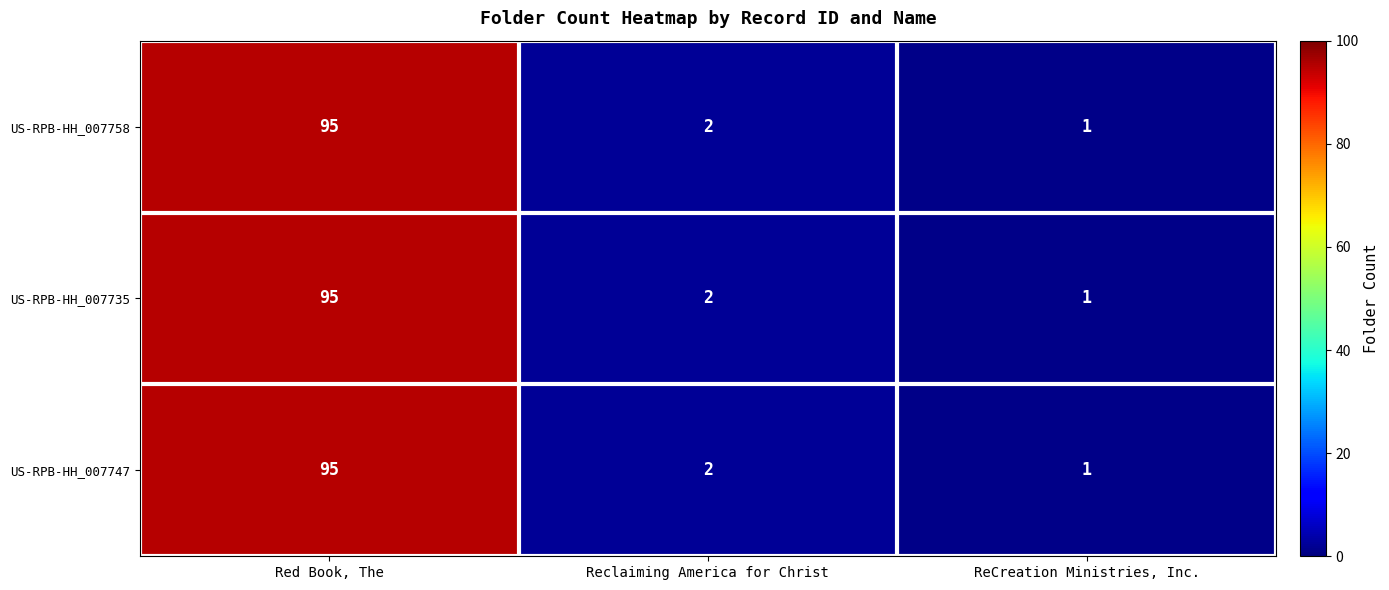

Reading left to right, transcribe all the data shown in this chart.

US-RPB-HH_007758: Red Book, The=95	Reclaiming America for Christ=2	ReCreation Ministries, Inc.=1
US-RPB-HH_007735: Red Book, The=95	Reclaiming America for Christ=2	ReCreation Ministries, Inc.=1
US-RPB-HH_007747: Red Book, The=95	Reclaiming America for Christ=2	ReCreation Ministries, Inc.=1